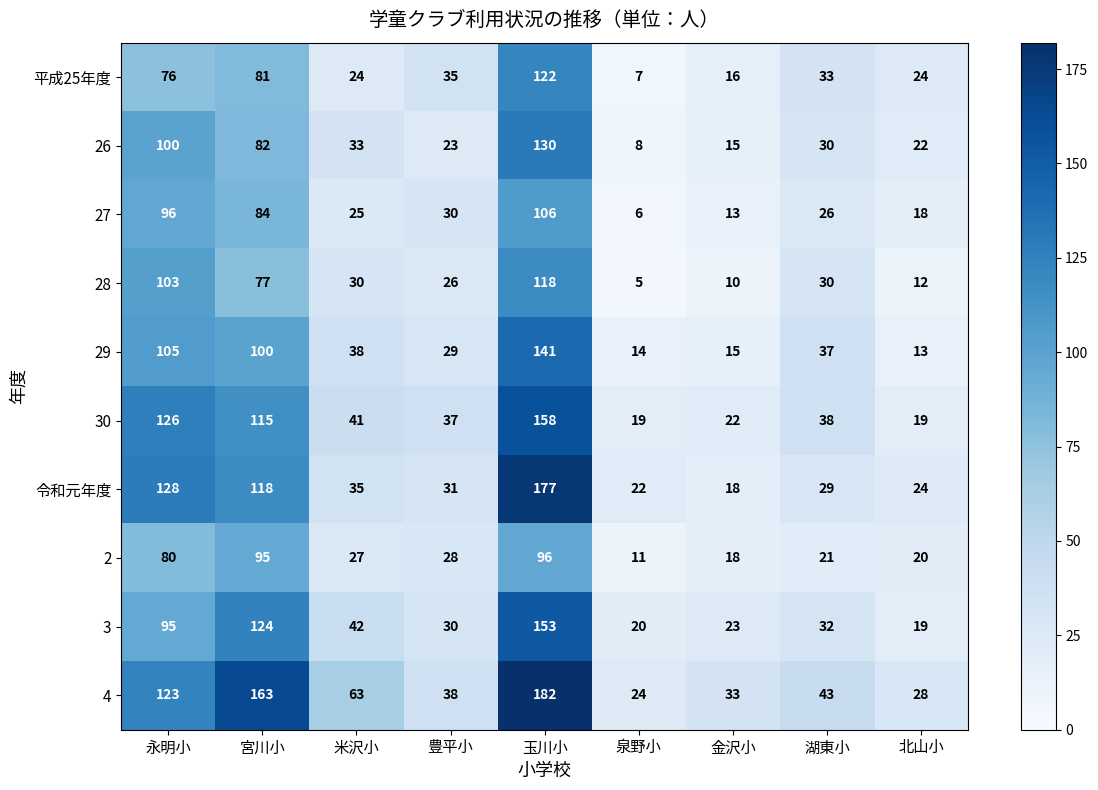

Is the value of 28 at 湖東小 greater than the value of 30 at 米沢小?

No